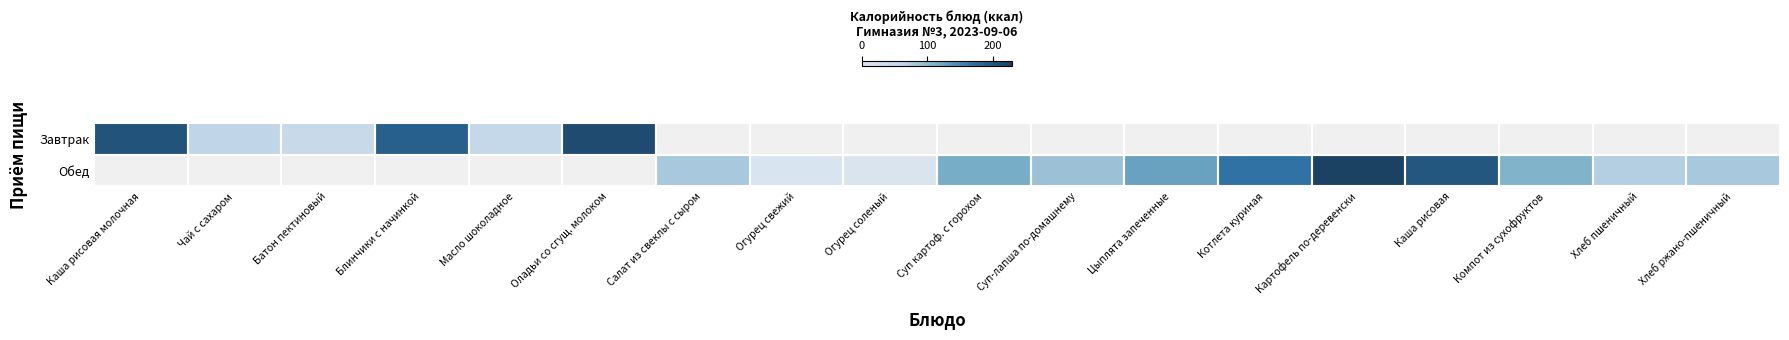

What is the maximum value shown in the chart?

225.5